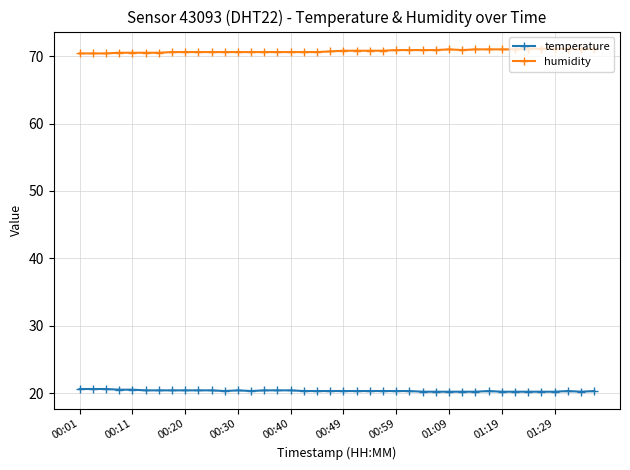

At how many categories does at least one series exceed 56?

40